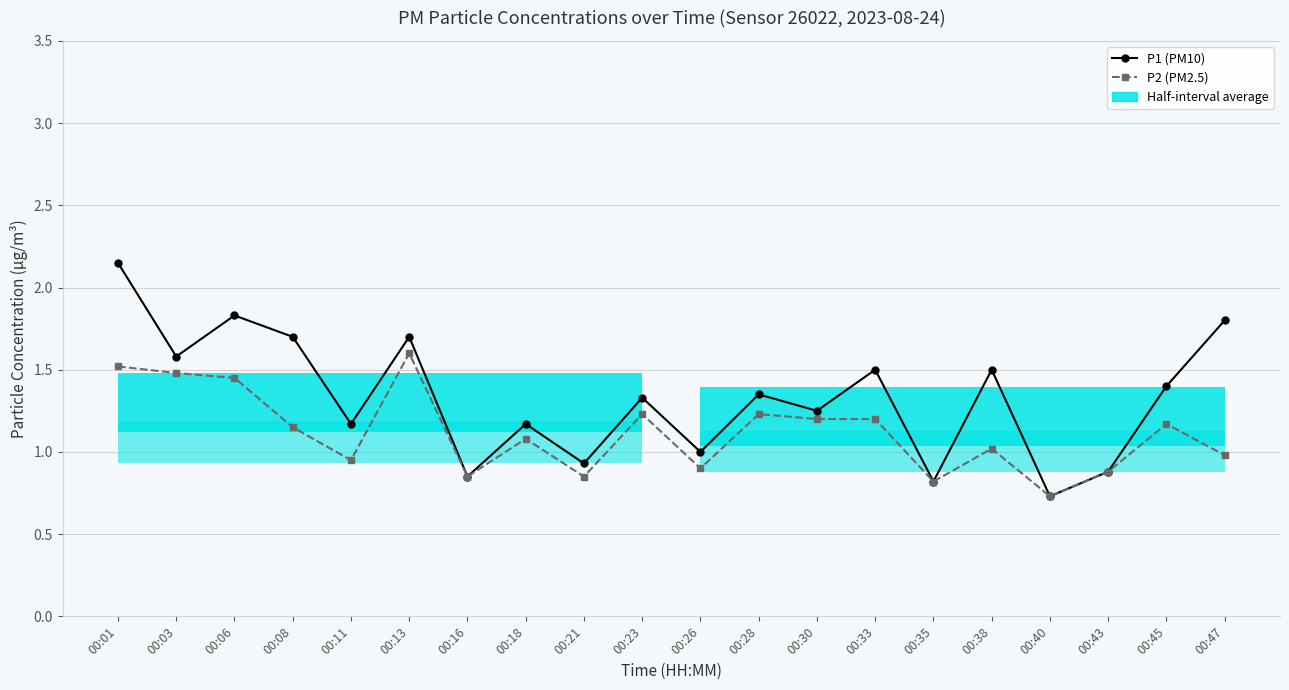

At which category is the sum across all series the highest?

00:01